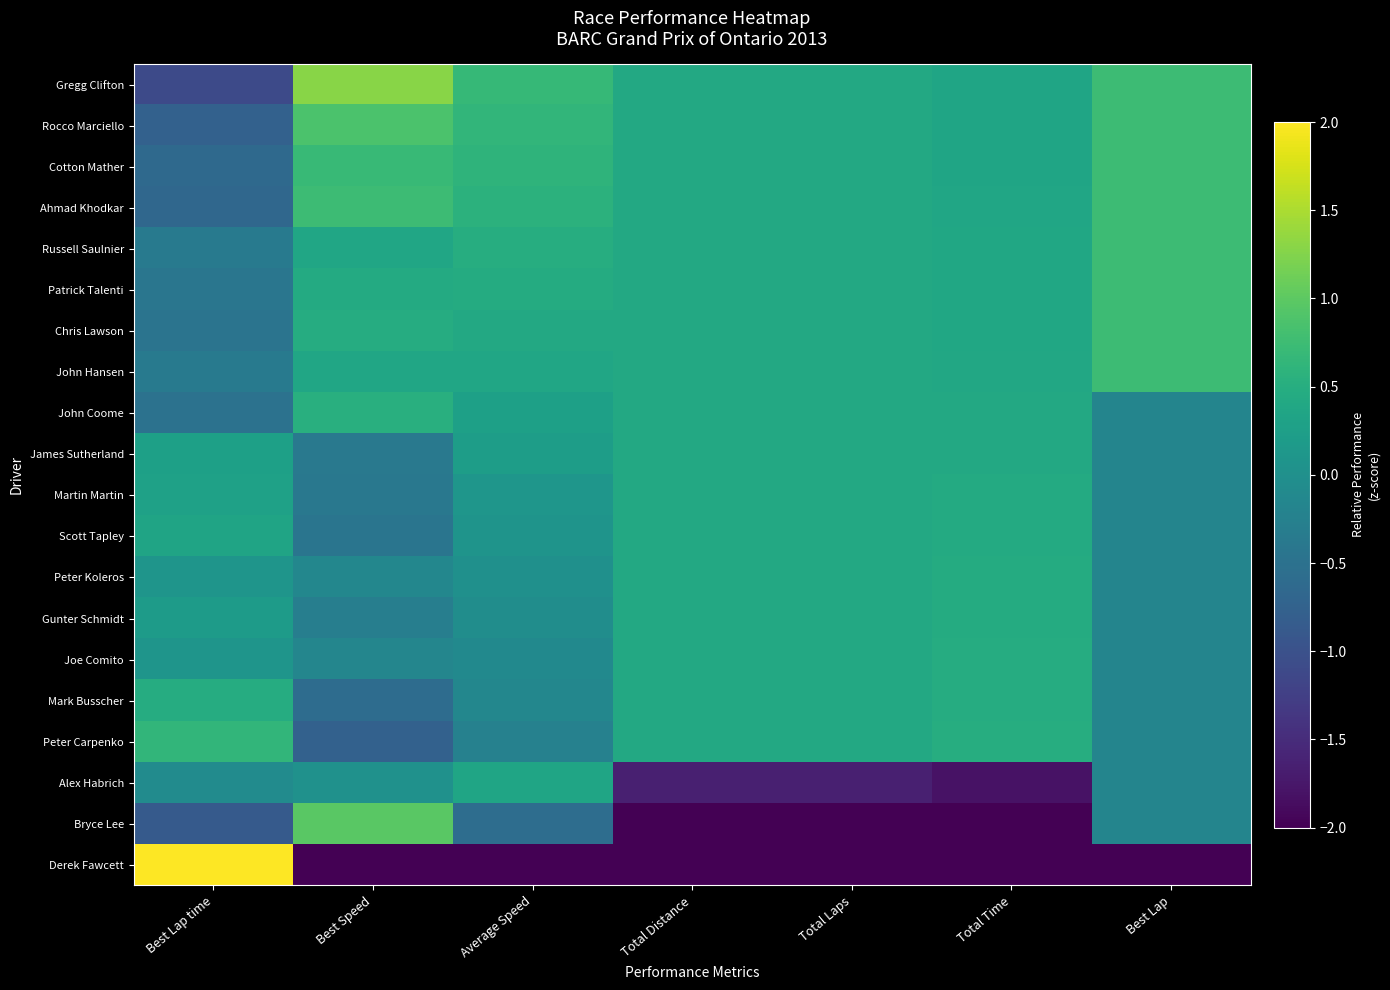

Reading right to left, list all the values displayed in this chart.

Gregg Clifton: Best Lap=0.7	Total Time=0.3	Total Laps=0.4	Total Distance=0.4	Average Speed=0.7	Best Speed=1.3	Best Lap time=-1.1
Rocco Marciello: Best Lap=0.7	Total Time=0.4	Total Laps=0.4	Total Distance=0.4	Average Speed=0.6	Best Speed=0.9	Best Lap time=-0.8
Cotton Mather: Best Lap=0.7	Total Time=0.4	Total Laps=0.4	Total Distance=0.4	Average Speed=0.6	Best Speed=0.7	Best Lap time=-0.6
Ahmad Khodkar: Best Lap=0.7	Total Time=0.4	Total Laps=0.4	Total Distance=0.4	Average Speed=0.6	Best Speed=0.7	Best Lap time=-0.7
Russell Saulnier: Best Lap=0.7	Total Time=0.4	Total Laps=0.4	Total Distance=0.4	Average Speed=0.5	Best Speed=0.4	Best Lap time=-0.4
Patrick Talenti: Best Lap=0.7	Total Time=0.4	Total Laps=0.4	Total Distance=0.4	Average Speed=0.5	Best Speed=0.4	Best Lap time=-0.4
Chris Lawson: Best Lap=0.7	Total Time=0.4	Total Laps=0.4	Total Distance=0.4	Average Speed=0.4	Best Speed=0.5	Best Lap time=-0.5
John Hansen: Best Lap=0.7	Total Time=0.4	Total Laps=0.4	Total Distance=0.4	Average Speed=0.4	Best Speed=0.4	Best Lap time=-0.4
John Coome: Best Lap=-0.2	Total Time=0.4	Total Laps=0.4	Total Distance=0.4	Average Speed=0.3	Best Speed=0.5	Best Lap time=-0.5
James Sutherland: Best Lap=-0.2	Total Time=0.4	Total Laps=0.4	Total Distance=0.4	Average Speed=0.2	Best Speed=-0.4	Best Lap time=0.3
Martin Martin: Best Lap=-0.2	Total Time=0.4	Total Laps=0.4	Total Distance=0.4	Average Speed=0.1	Best Speed=-0.4	Best Lap time=0.3
Scott Tapley: Best Lap=-0.2	Total Time=0.4	Total Laps=0.4	Total Distance=0.4	Average Speed=0.1	Best Speed=-0.4	Best Lap time=0.3
Peter Koleros: Best Lap=-0.2	Total Time=0.5	Total Laps=0.4	Total Distance=0.4	Average Speed=0.0	Best Speed=-0.2	Best Lap time=0.1
Gunter Schmidt: Best Lap=-0.2	Total Time=0.5	Total Laps=0.4	Total Distance=0.4	Average Speed=-0.0	Best Speed=-0.3	Best Lap time=0.2
Joe Comito: Best Lap=-0.2	Total Time=0.5	Total Laps=0.4	Total Distance=0.4	Average Speed=-0.1	Best Speed=-0.2	Best Lap time=0.1
Mark Busscher: Best Lap=-0.2	Total Time=0.5	Total Laps=0.4	Total Distance=0.4	Average Speed=-0.1	Best Speed=-0.6	Best Lap time=0.5
Peter Carpenko: Best Lap=-0.2	Total Time=0.5	Total Laps=0.4	Total Distance=0.4	Average Speed=-0.2	Best Speed=-0.8	Best Lap time=0.6
Alex Habrich: Best Lap=-0.2	Total Time=-1.8	Total Laps=-1.7	Total Distance=-1.7	Average Speed=0.4	Best Speed=0.0	Best Lap time=-0.1
Bryce Lee: Best Lap=-0.2	Total Time=-2.8	Total Laps=-2.7	Total Distance=-2.7	Average Speed=-0.6	Best Speed=1.0	Best Lap time=-0.9
Derek Fawcett: Best Lap=-3.9	Total Time=-2.4	Total Laps=-2.7	Total Distance=-2.7	Average Speed=-4.1	Best Speed=-3.6	Best Lap time=3.8